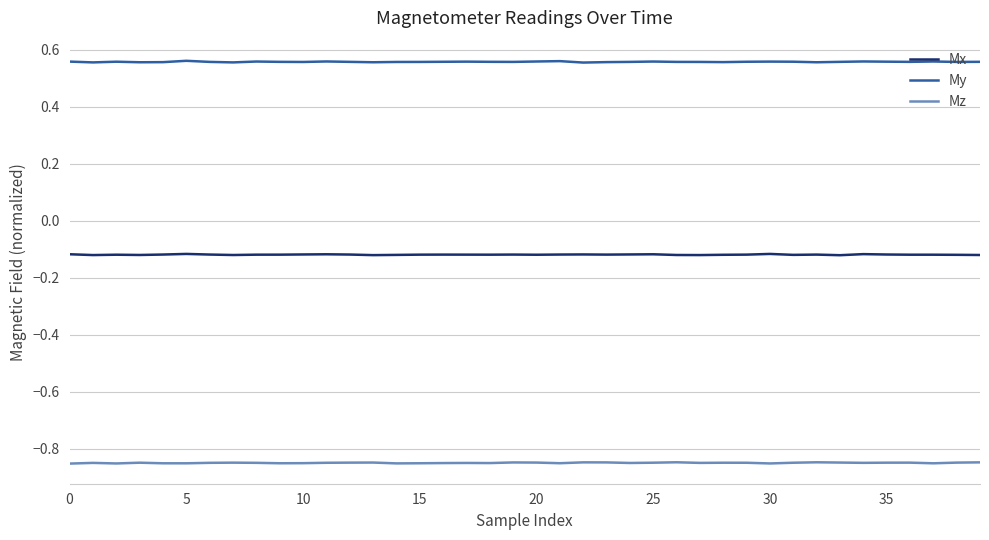

Does the chart have visible grid lines?

Yes